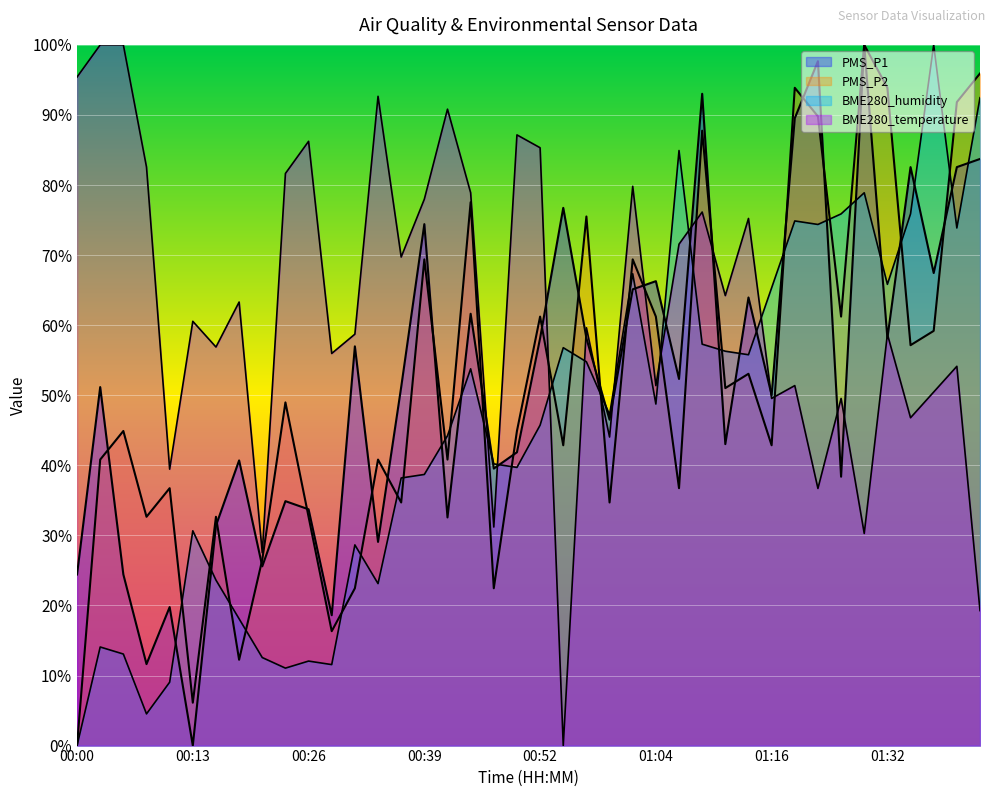

True or false: BME280_temperature has more than 2 points higher than both neighbors.

True